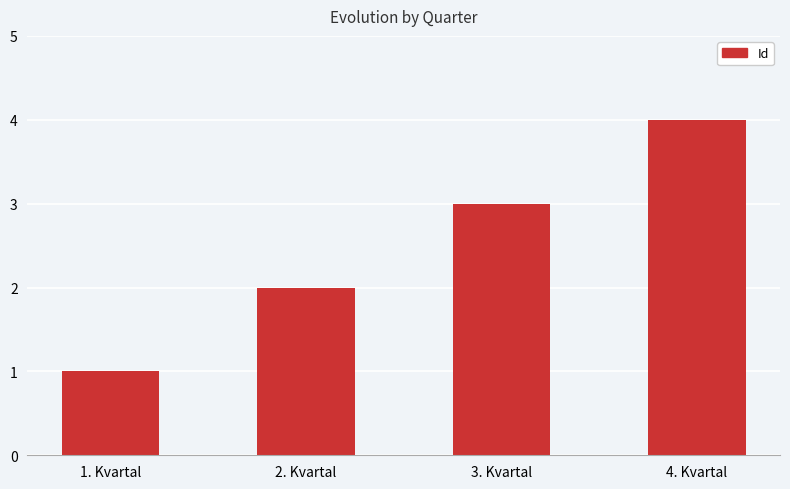

How many values are between 2 and 4?

3